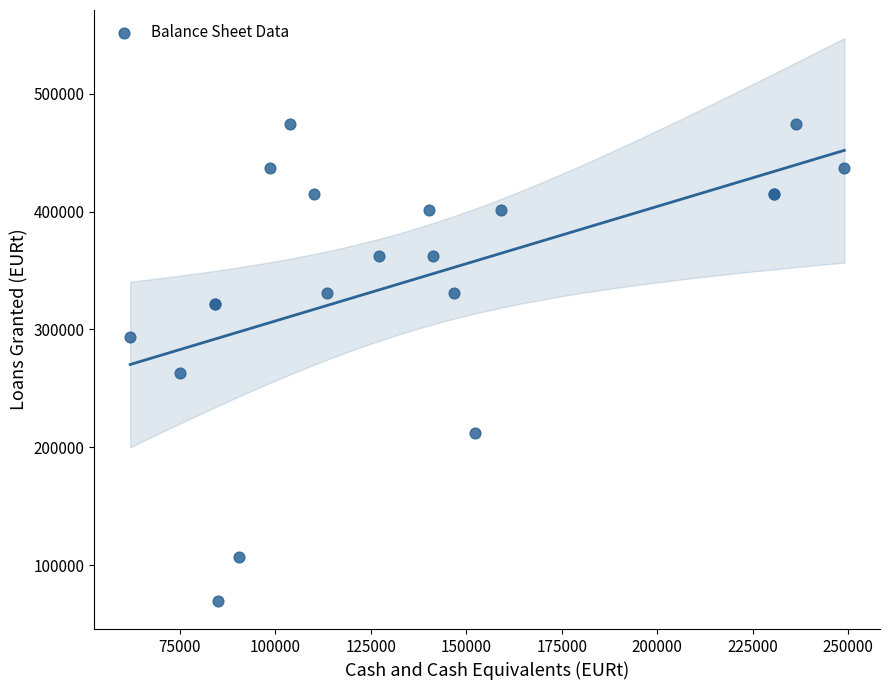

What Y value in the scatter plot is closest to 272086?

262690.2